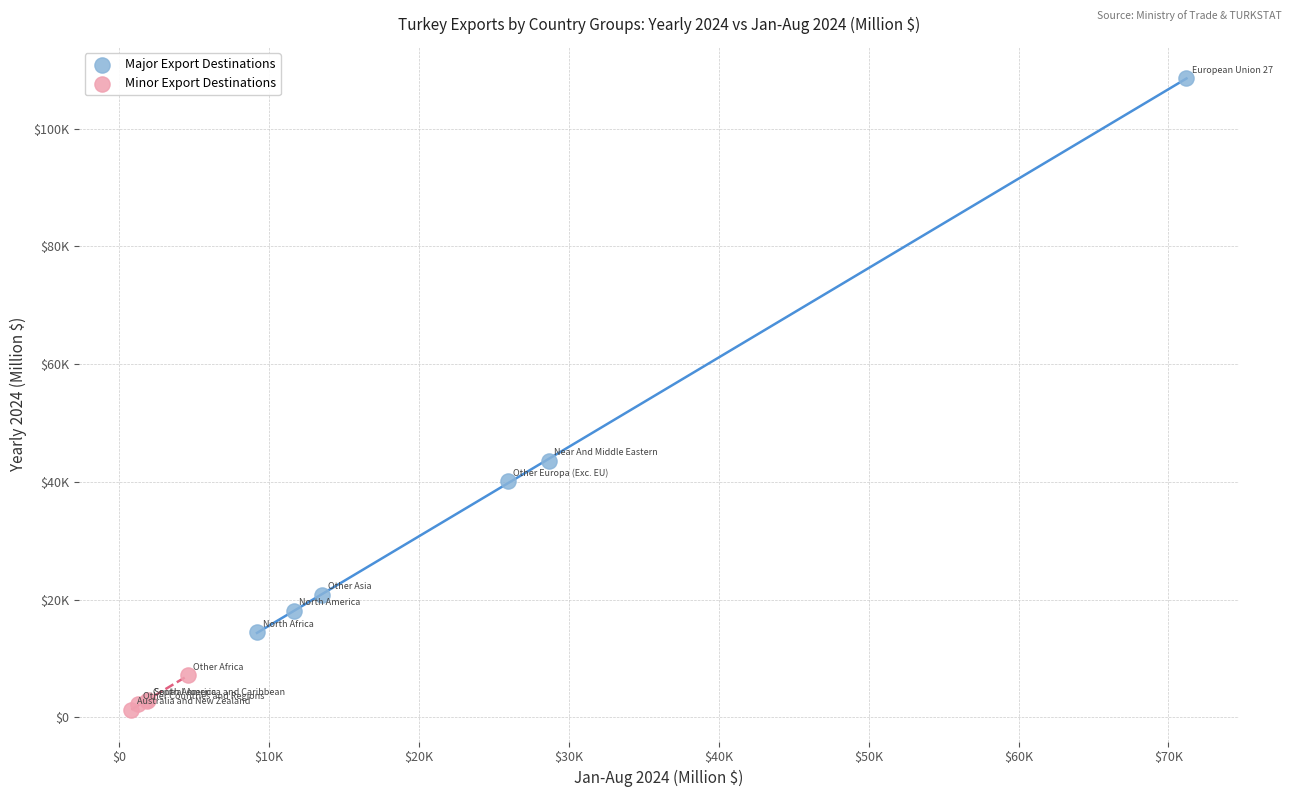

What are all the series names shown in the legend?

Major Export Destinations, Minor Export Destinations